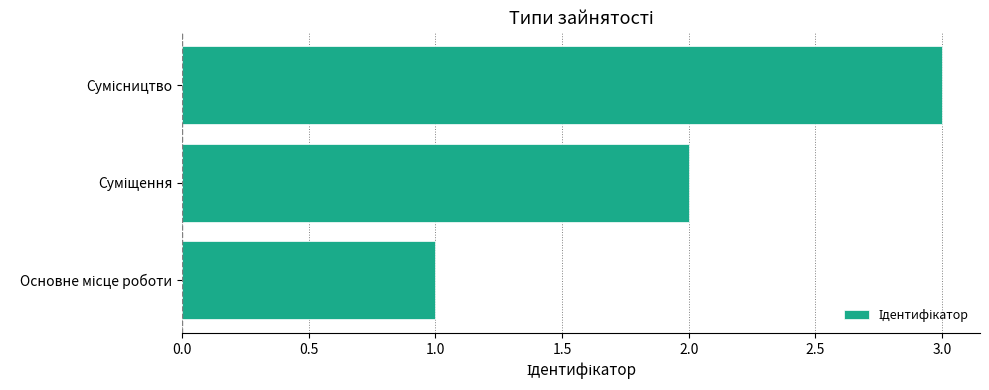

What is the greatest value displayed?

3